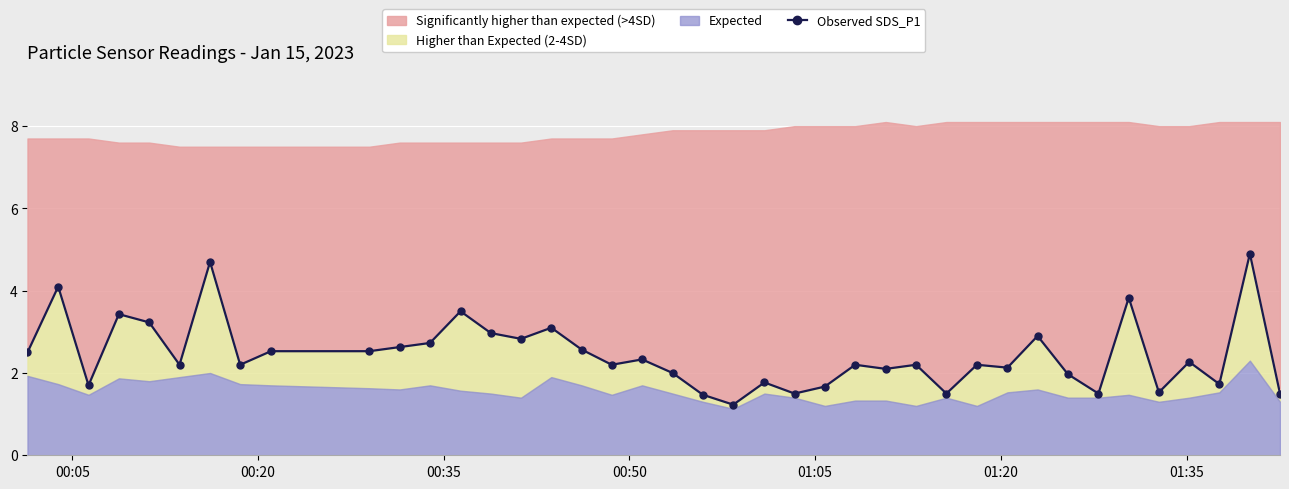

How many lines are shown in the chart?

1